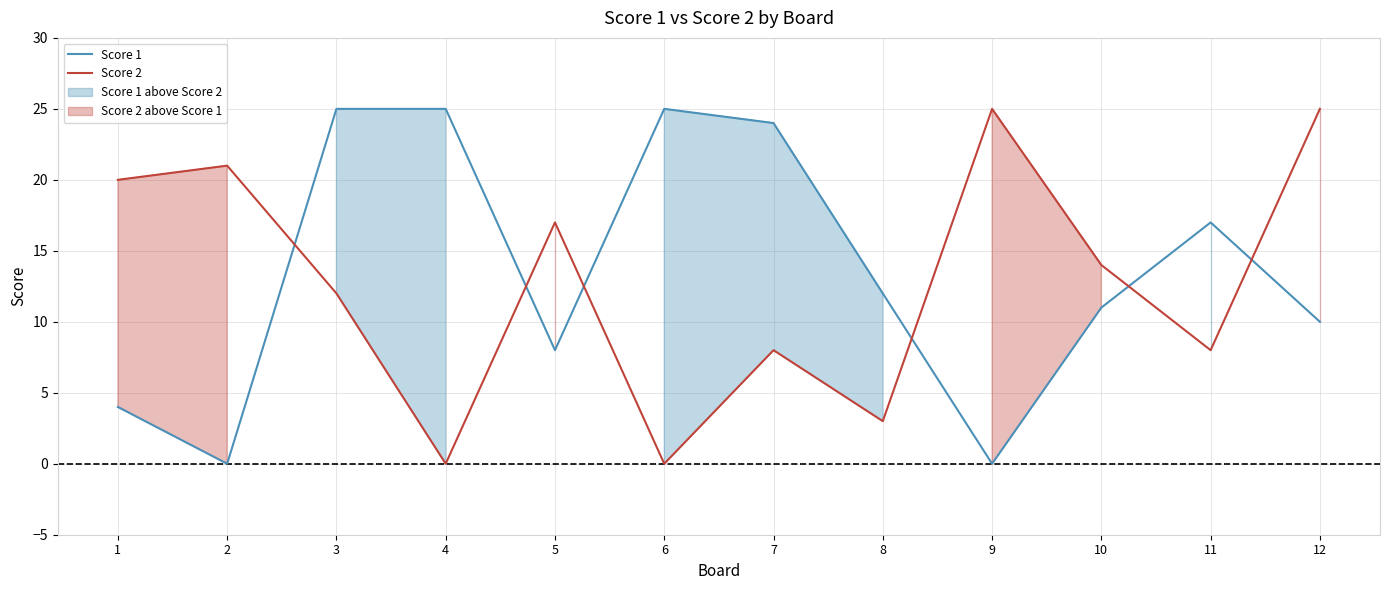

Does the chart display data point markers on the line(s)?

No